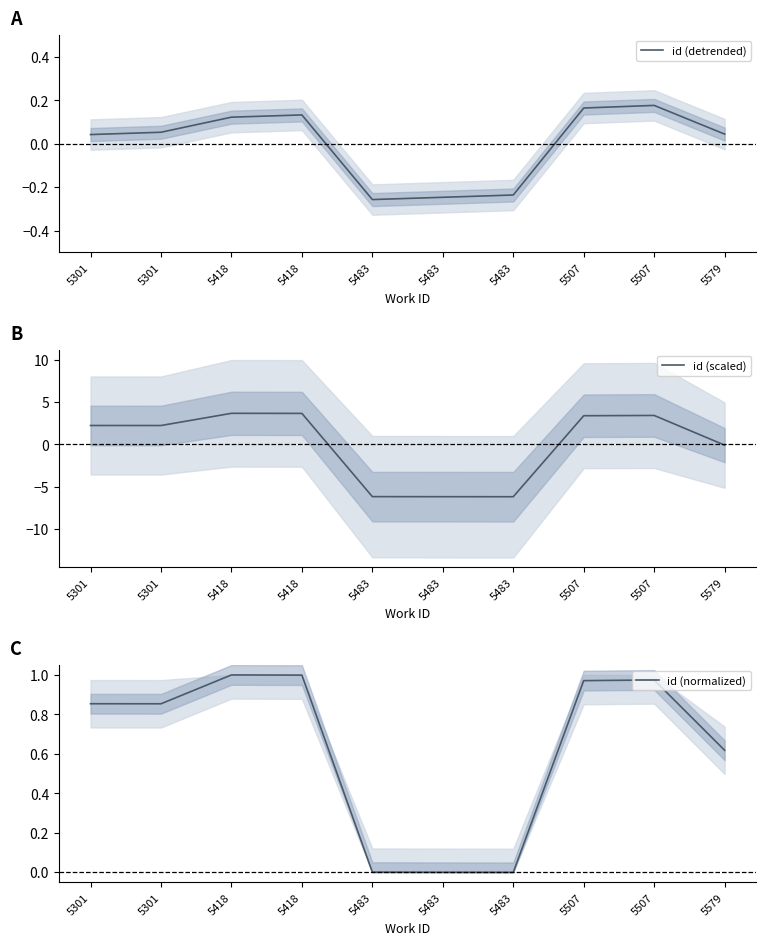

How many values in the id (detrended) series exceed 0?

7